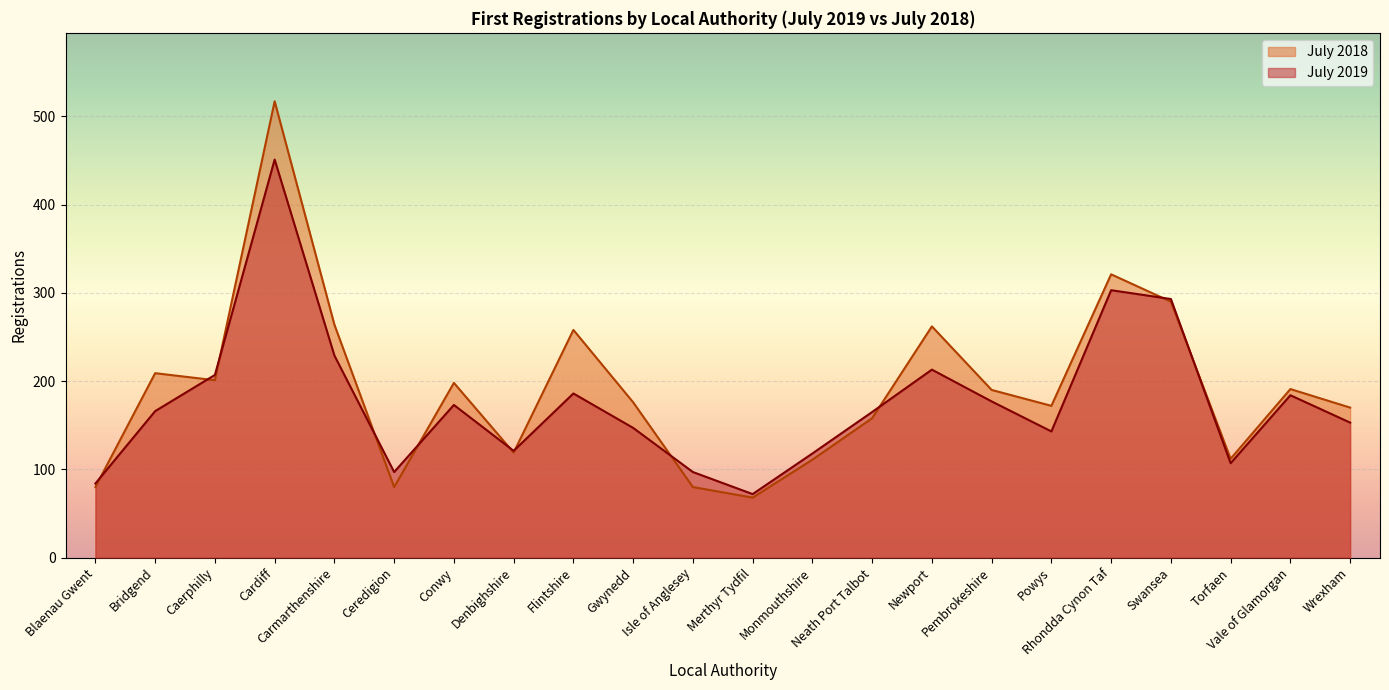

How many interior local peaks does the July 2018 series have?

7